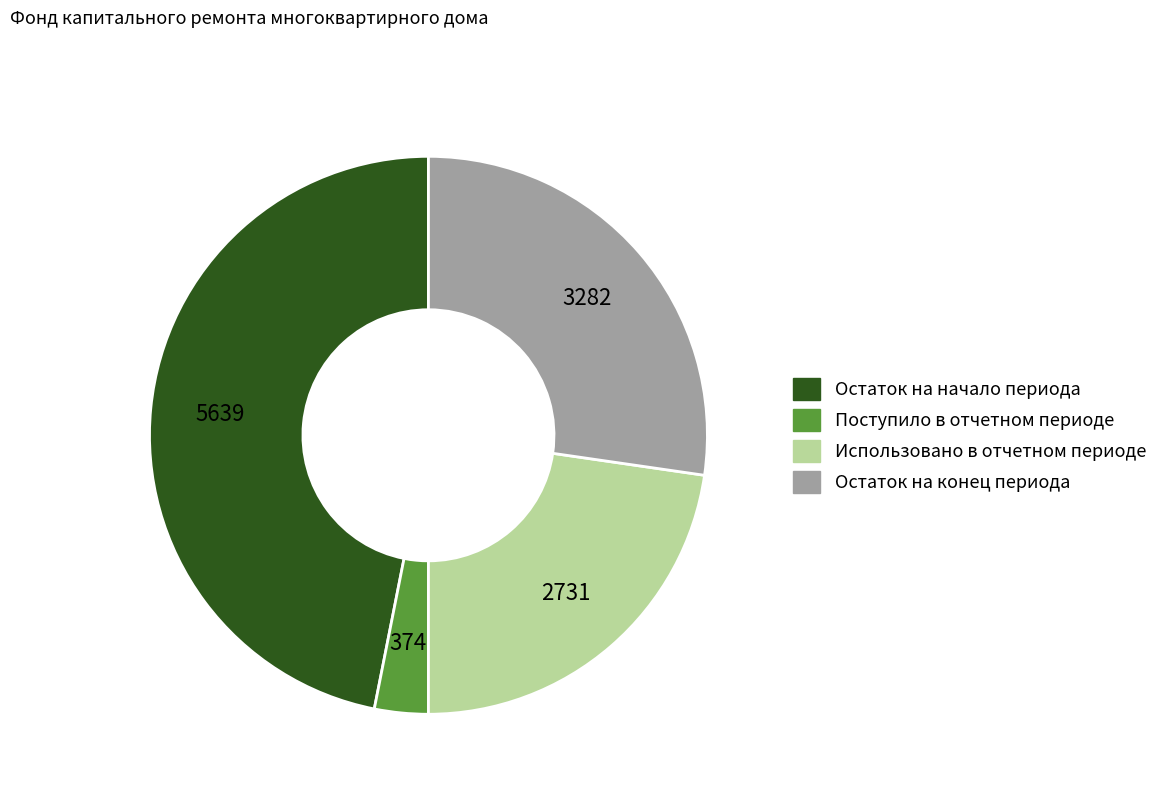

Which slice is the smallest?

Поступило в отчетном периоде